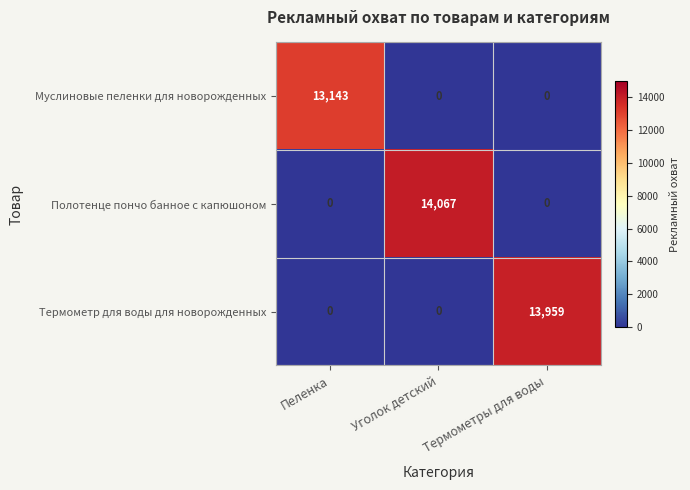

What is the sum of the Муслиновые пеленки для новорожденных values at Уголок детский and Пеленка?

13143